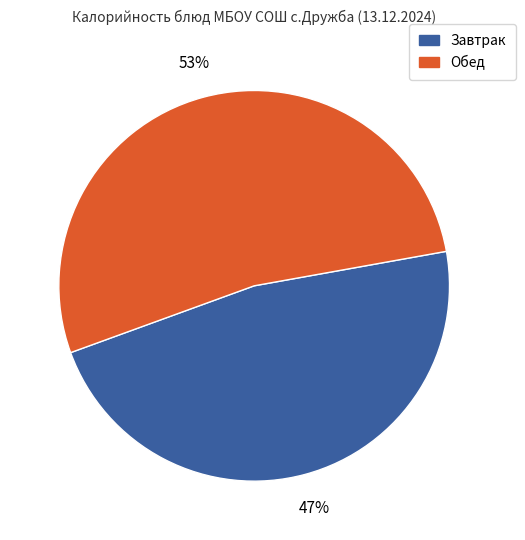

What is the majority slice?

Обед